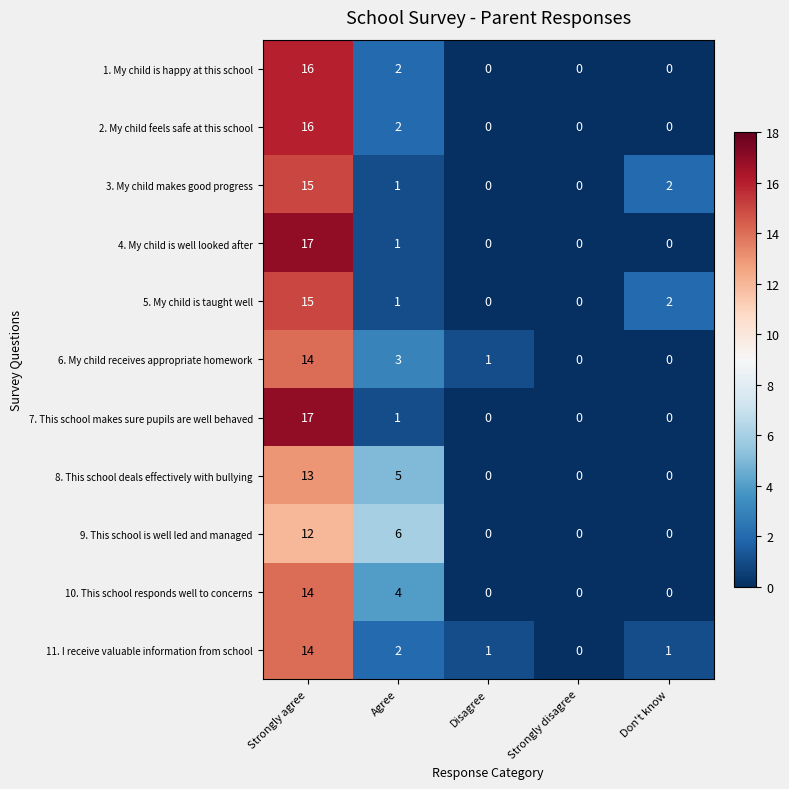

What is the difference between the highest and lowest values at Agree?

5